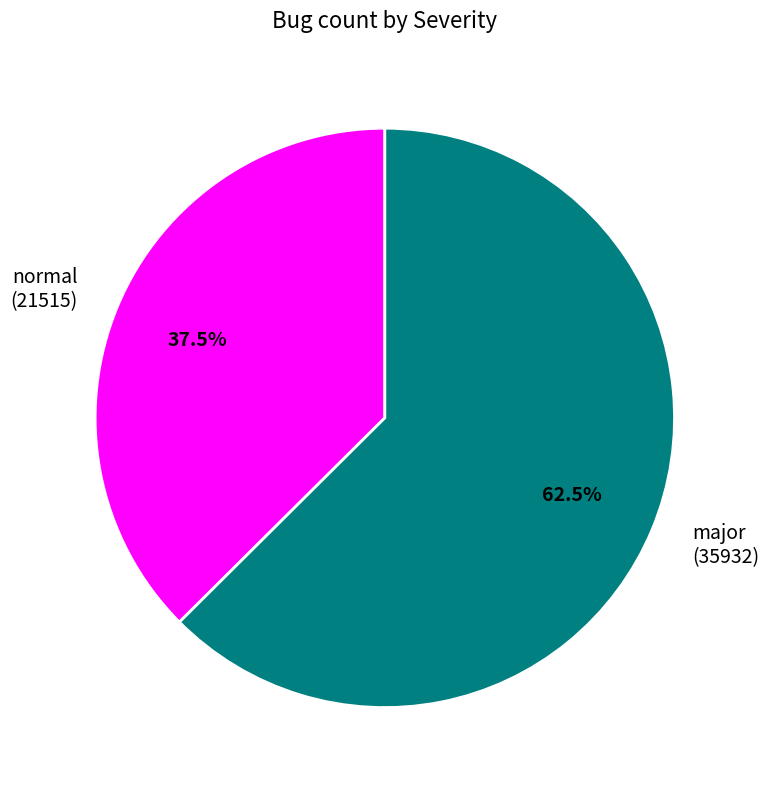

Rank the categories by value from lowest to highest.

normal, major